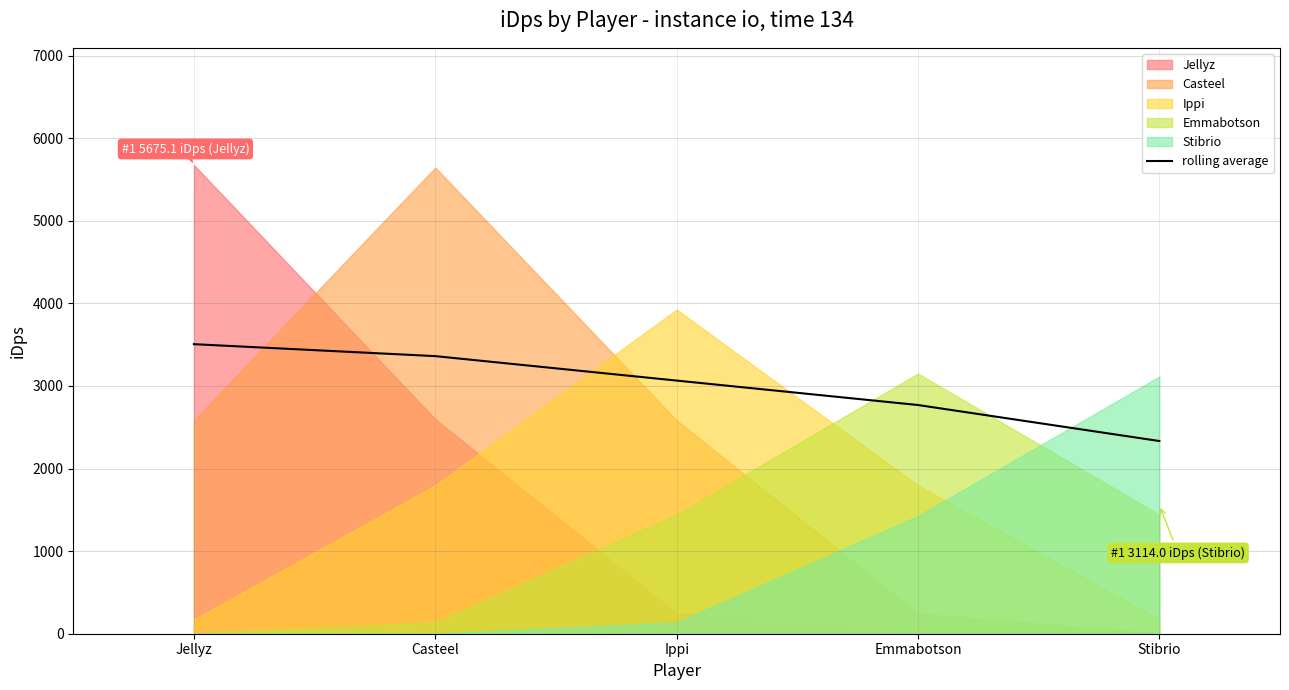

What is the sum of the values at Stibrio and Ippi?

5398.4